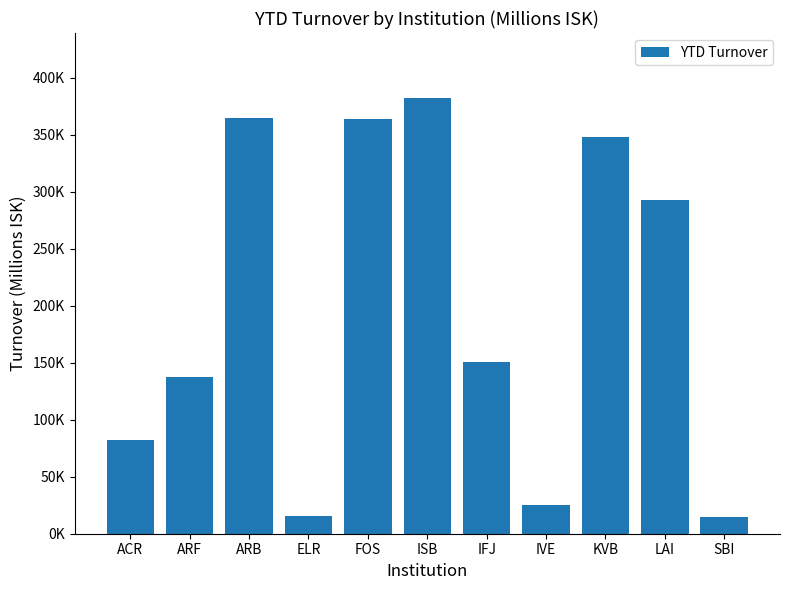

The chart shows a value of 126328.9 at ARB. True or false?

False